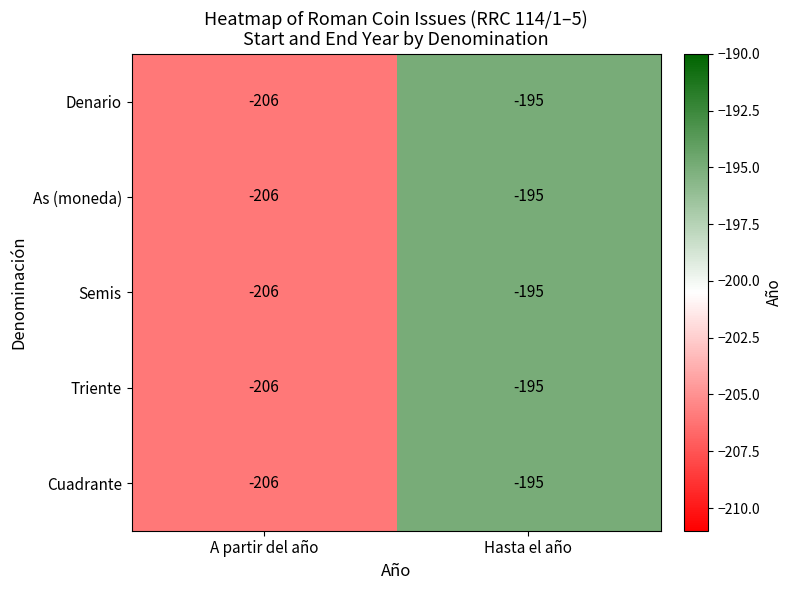

How many distinct data groups are displayed?

5